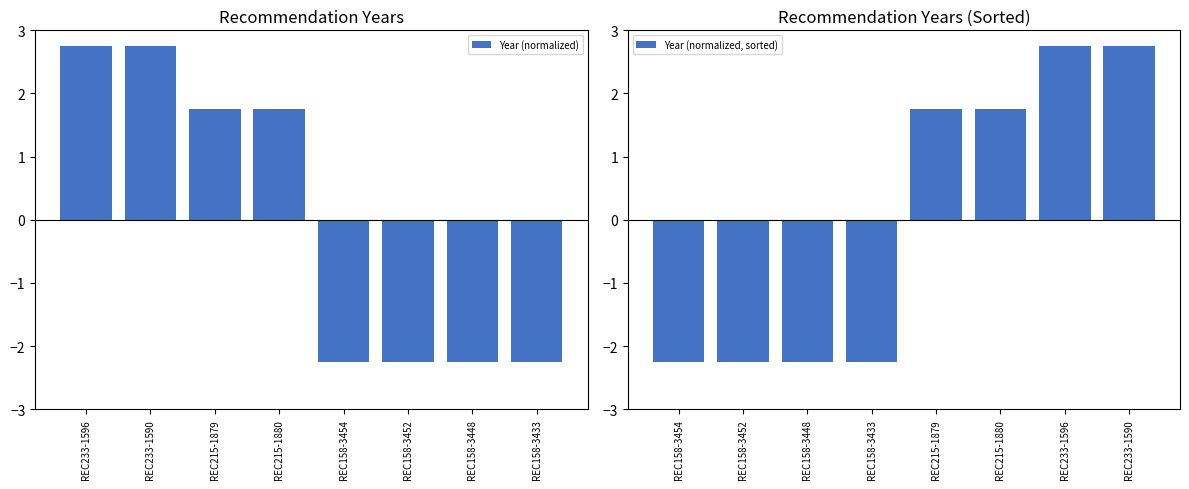

Rank the series by their maximum value, from lowest to highest.

Year (normalized), Year (normalized, sorted)